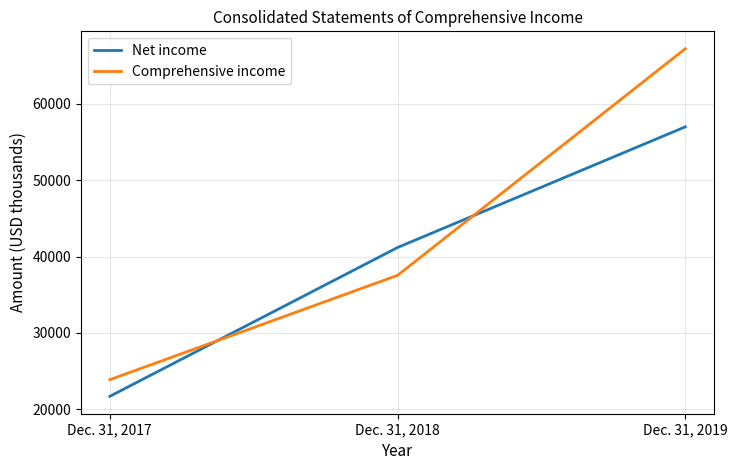

Between Dec. 31, 2018 and Dec. 31, 2019, which series saw the biggest shift?

Comprehensive income